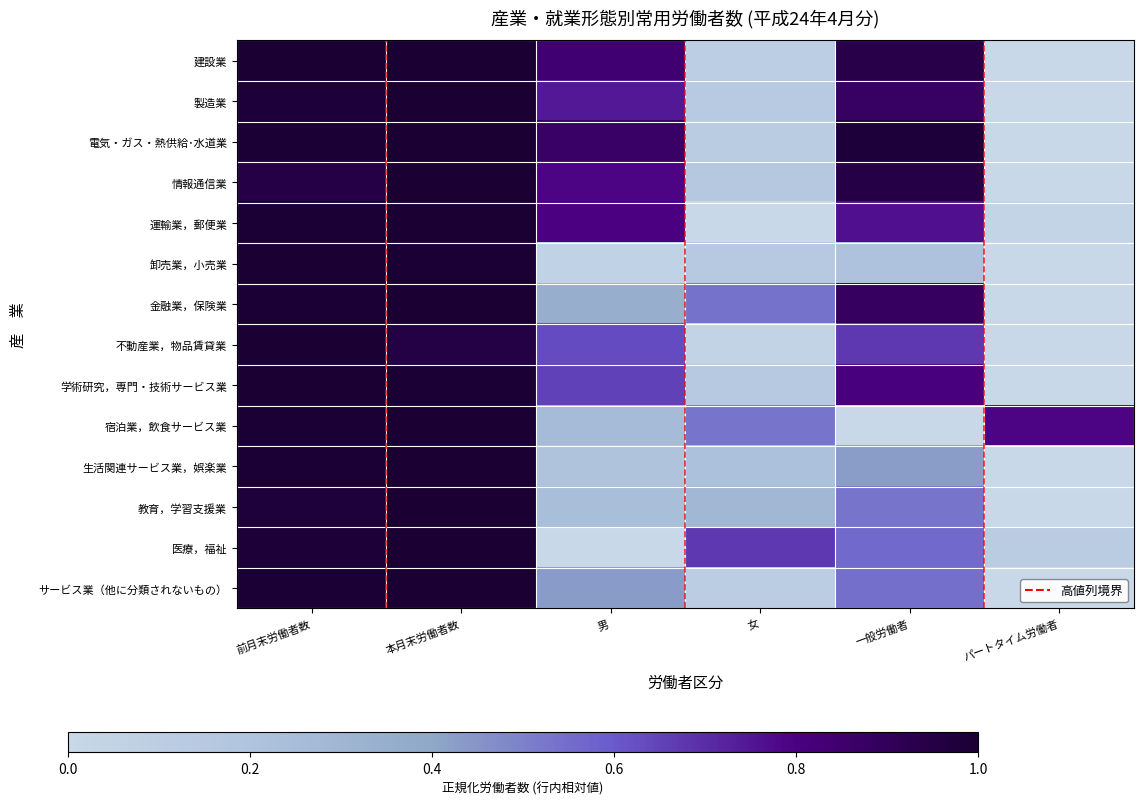

At パートタイム労働者, list the series in order from largest to smallest.

宿泊業，飲食サービス業, 医療，福祉, 運輸業，郵便業, 建設業, 製造業, 電気・ガス・熱供給･水道業, 情報通信業, 卸売業，小売業, 金融業，保険業, 不動産業，物品賃貸業, 学術研究，専門・技術サービス業, 生活関連サービス業，娯楽業, 教育，学習支援業, サービス業（他に分類されないもの）